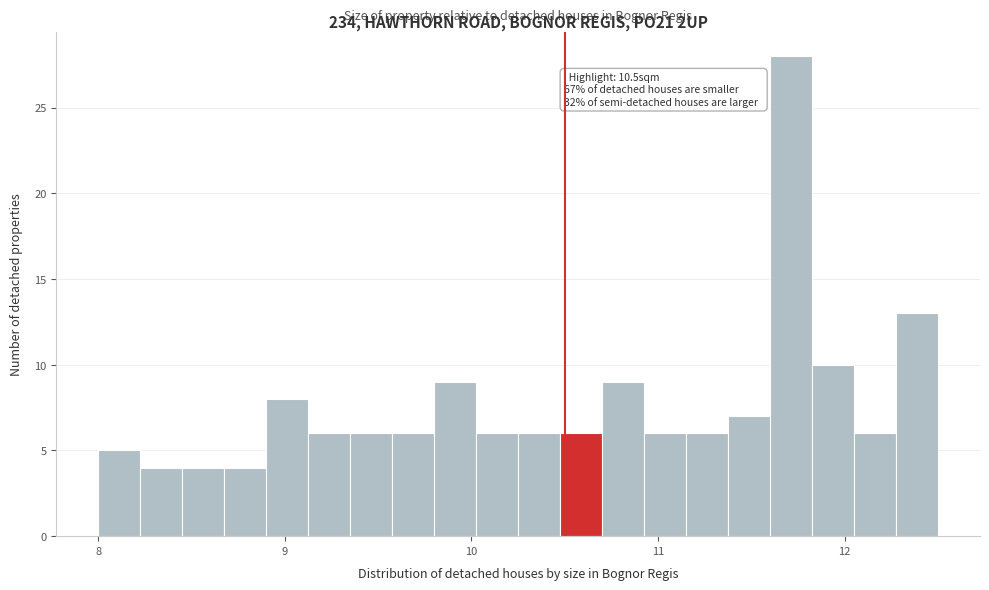

Around what value on the x-axis is the tallest bar? Give the approximate position of its centre, as read against the axis.

11.7